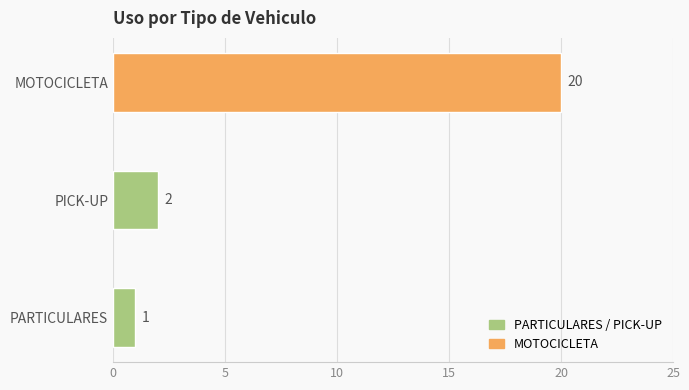

What is the smallest value displayed?

1